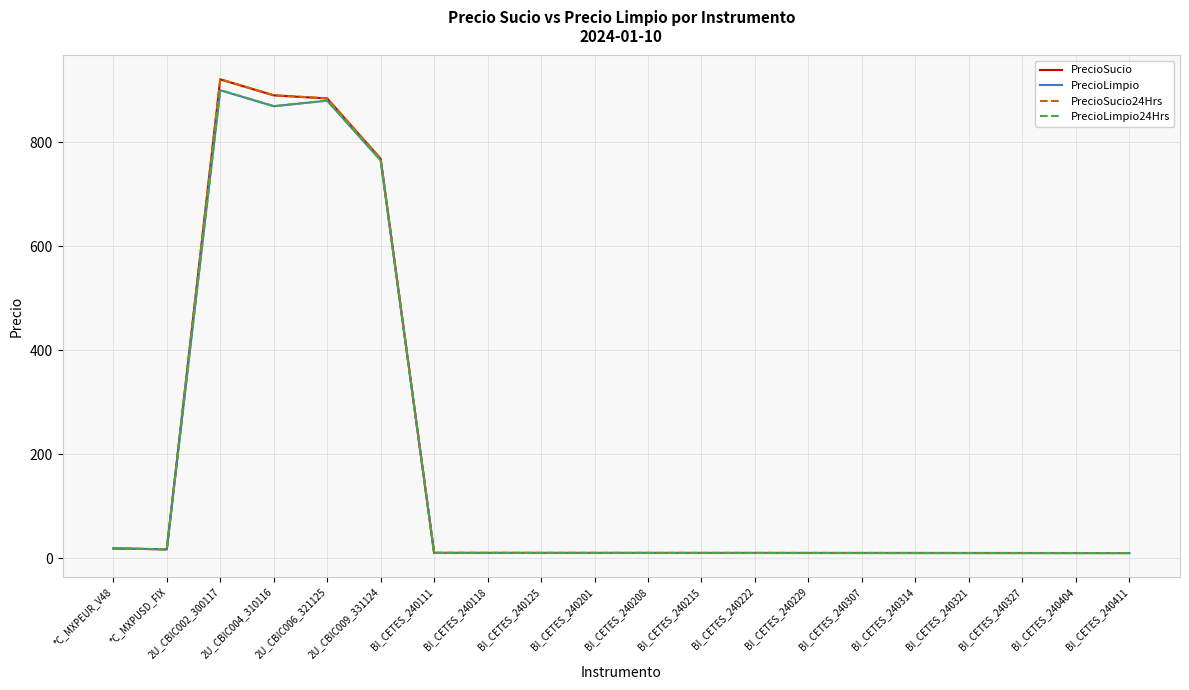

Is this an area chart (filled region under the line)?

No